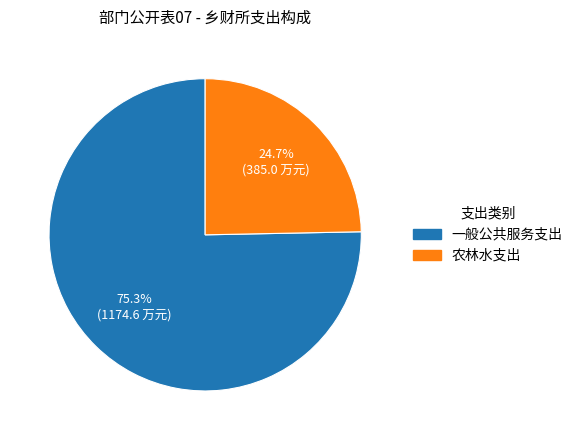

What is the ratio of the value at 农林水支出 to the value at 一般公共服务支出?

0.3